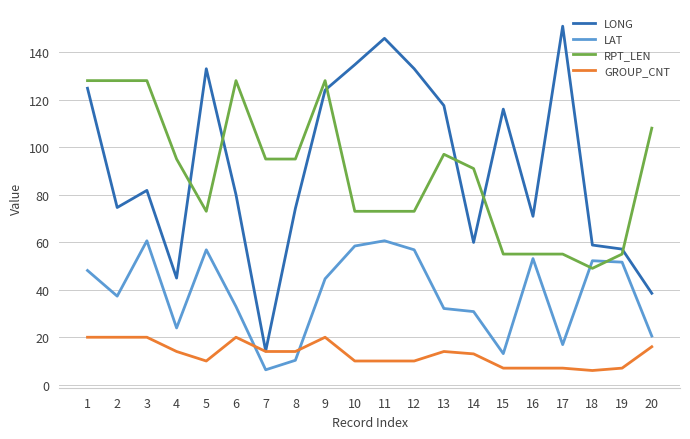

The value of LAT at 6 is 32.9. True or false?

True